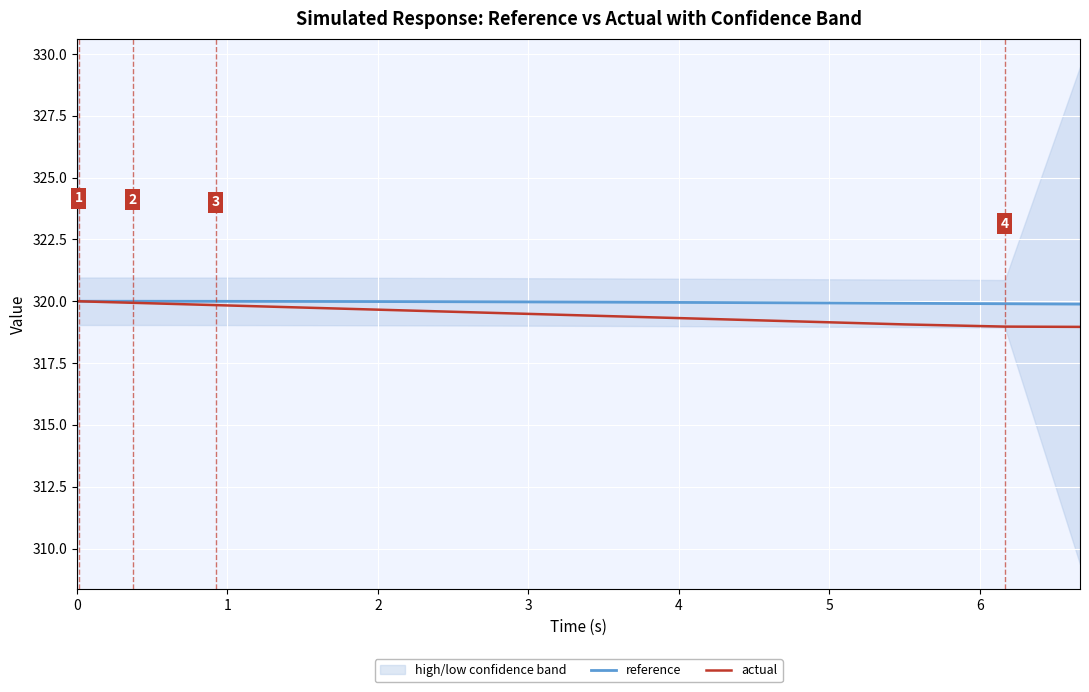

What is the value of the reference point at the 20th from the left?

320.0